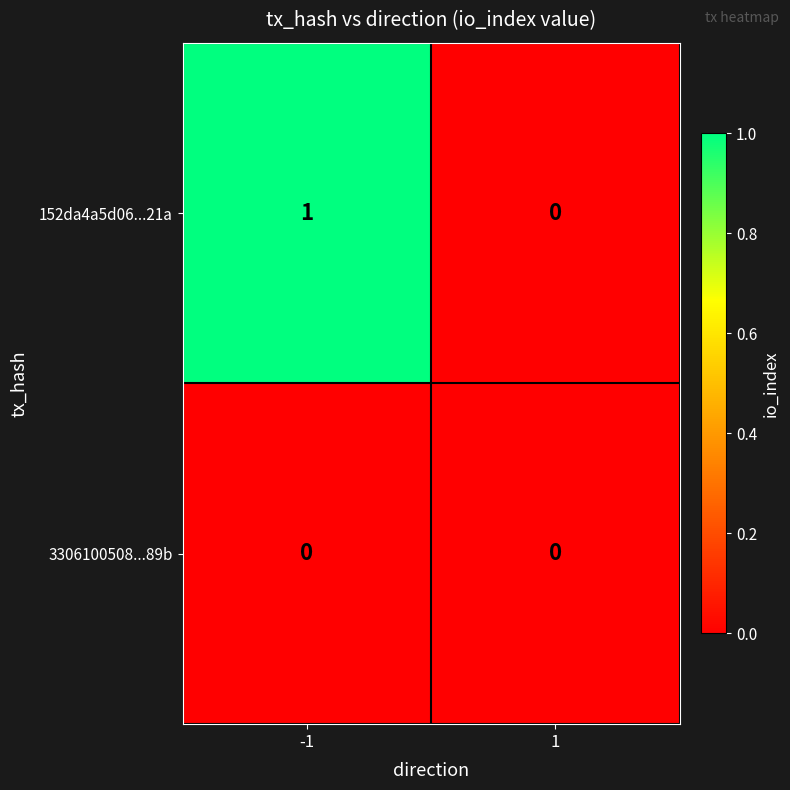

At which category is the sum across all series the highest?

-1